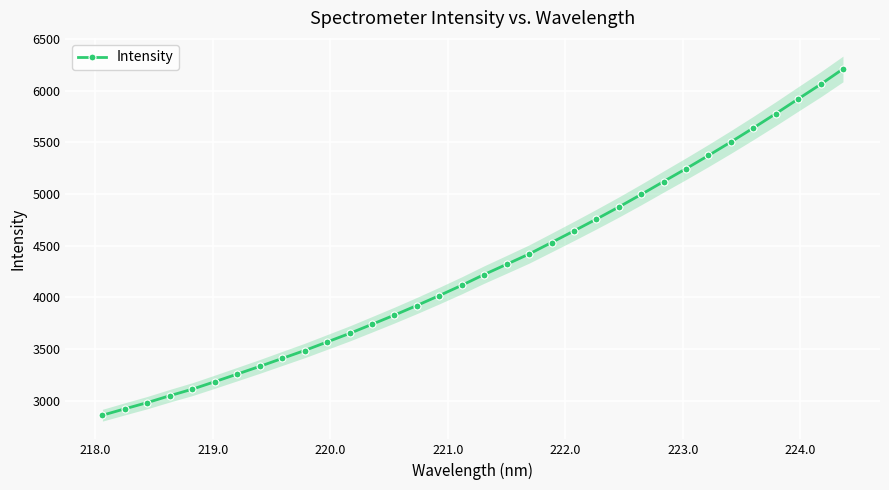

True or false: the data has more than 0 interior local peaks.

False